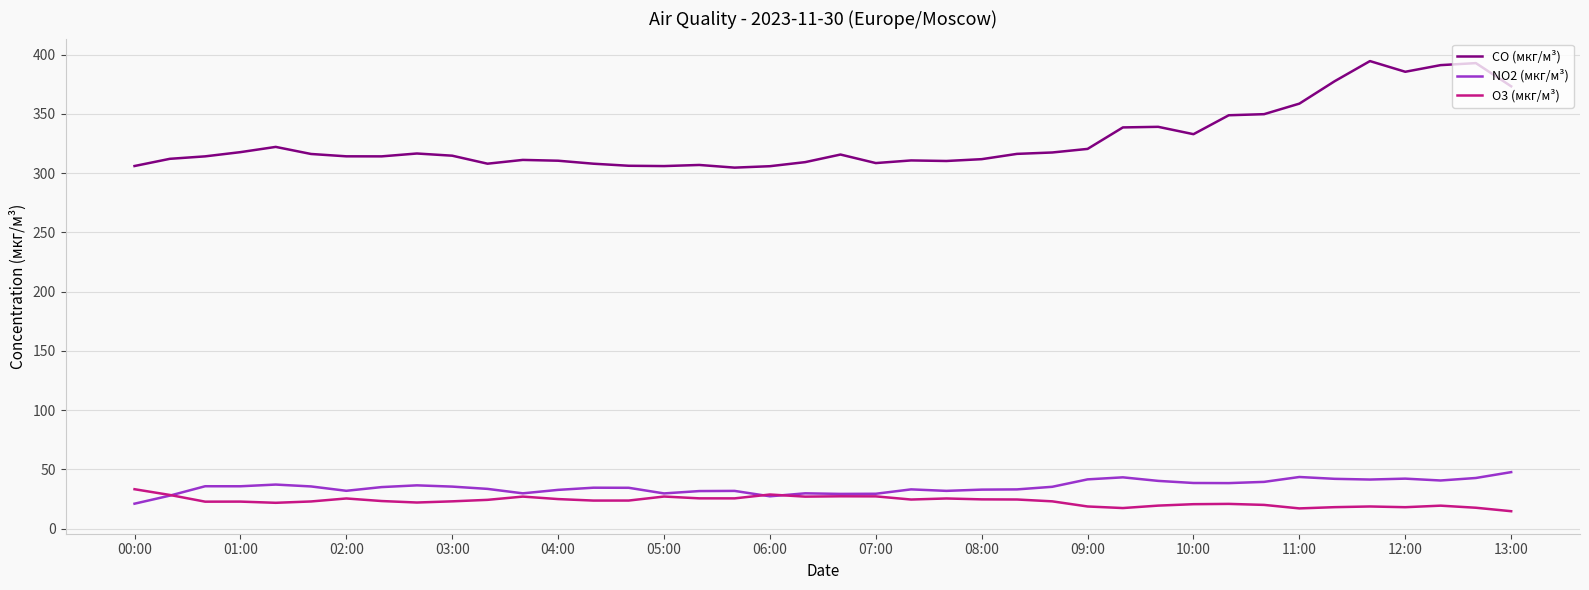

What is the minimum value for O3 (мкг/м³)?

14.6